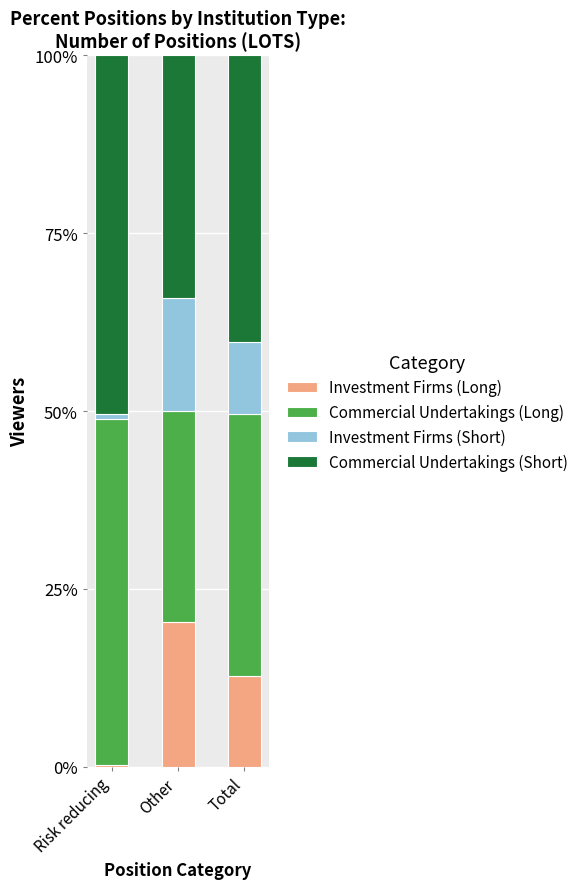

What is the total value across all series at Other?

100.0